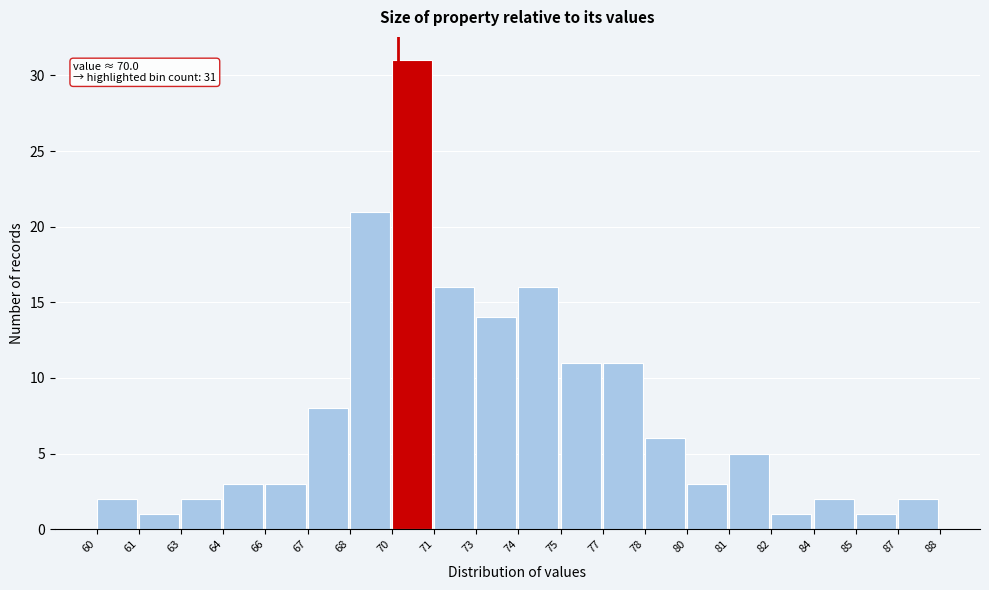

Reading left to right, transcribe all the data shown in this chart.

2	1	2	3	3	8	21	31	16	14	16	11	11	6	3	5	1	2	1	2